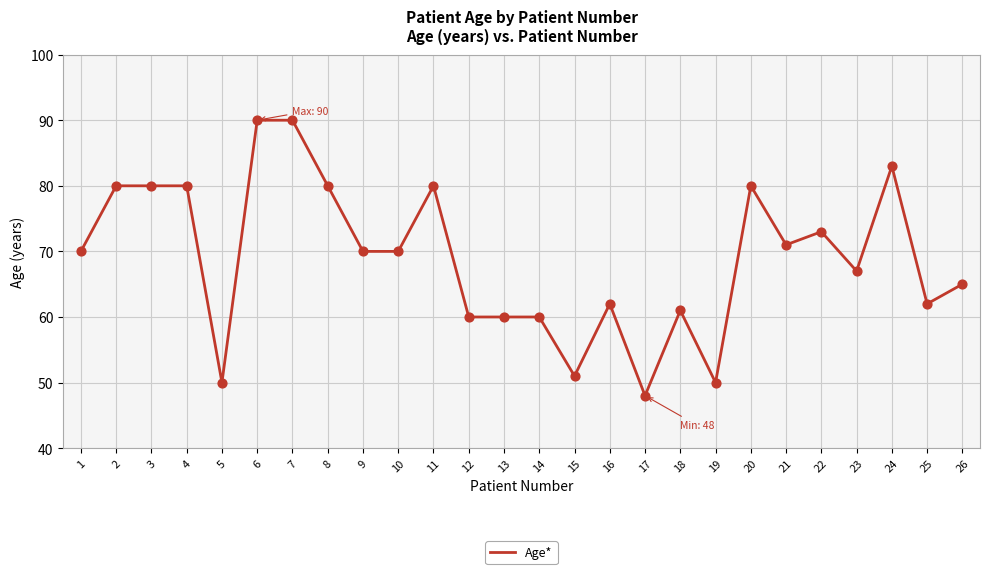

What is the ratio of the value at 11 to the value at 15?

1.6